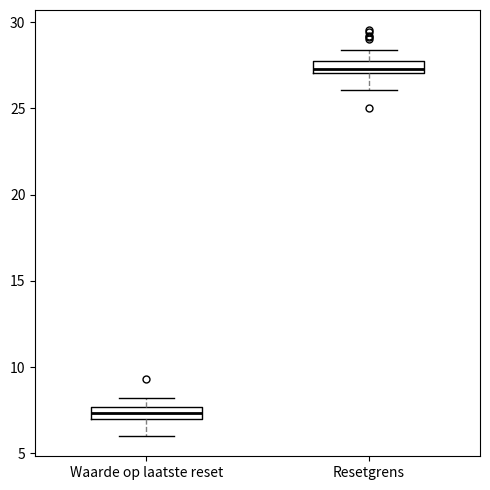

Where is the lower edge of the box for Waarde op laatste reset on the y-axis? The values are not printed on the chart, so give them approximately, as read against the axis.

7.0